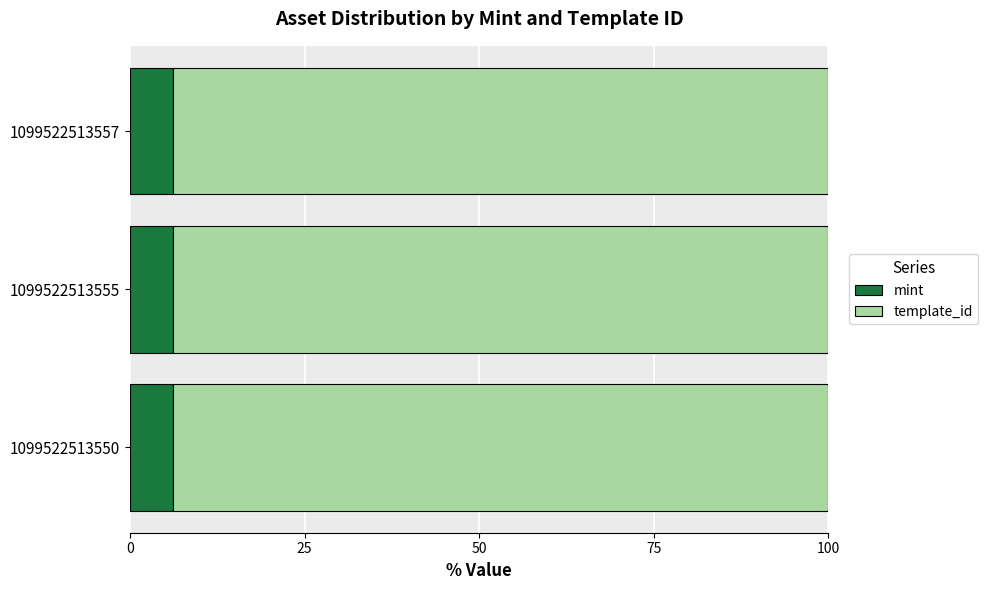

What is the maximum value for mint?

6.2